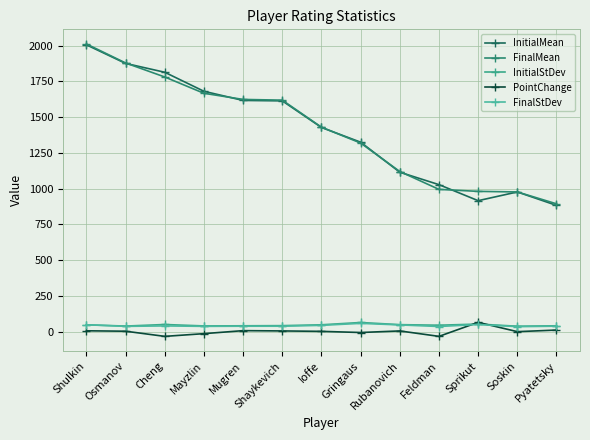

What is the value of the InitialMean point at the 12th from the left?

977